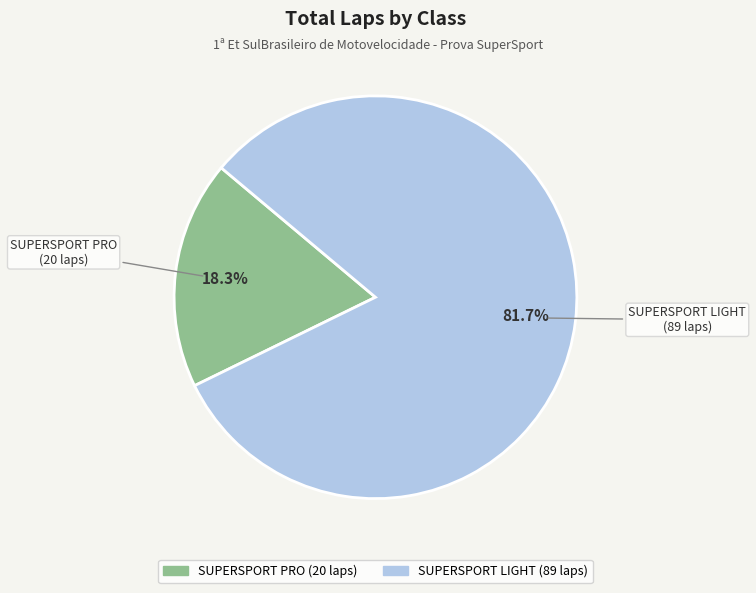

True or false: SUPERSPORT PRO accounts for 24% of the total.

False